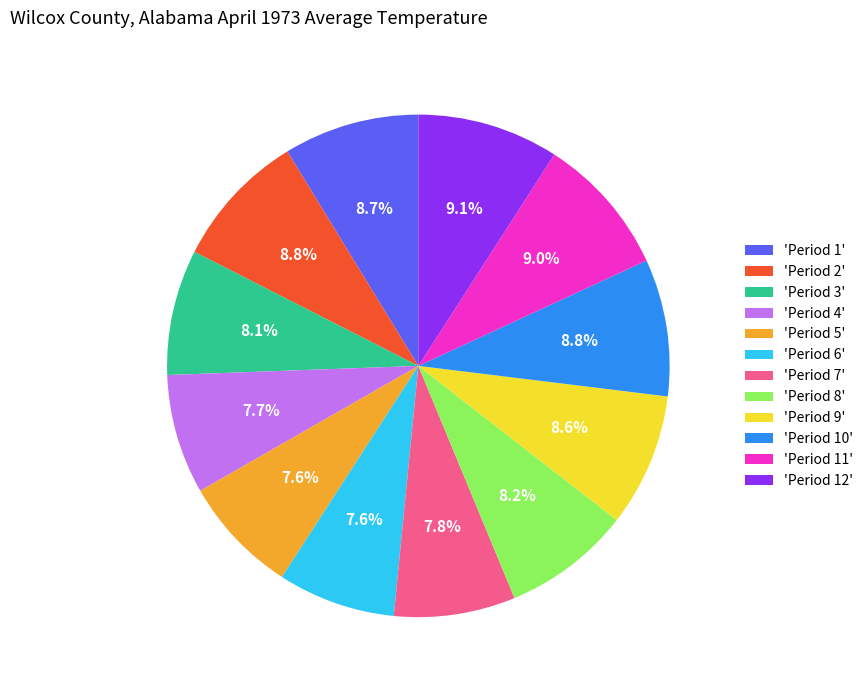

Do 'Period 1' and 'Period 6' together represent more than half of the pie?

No